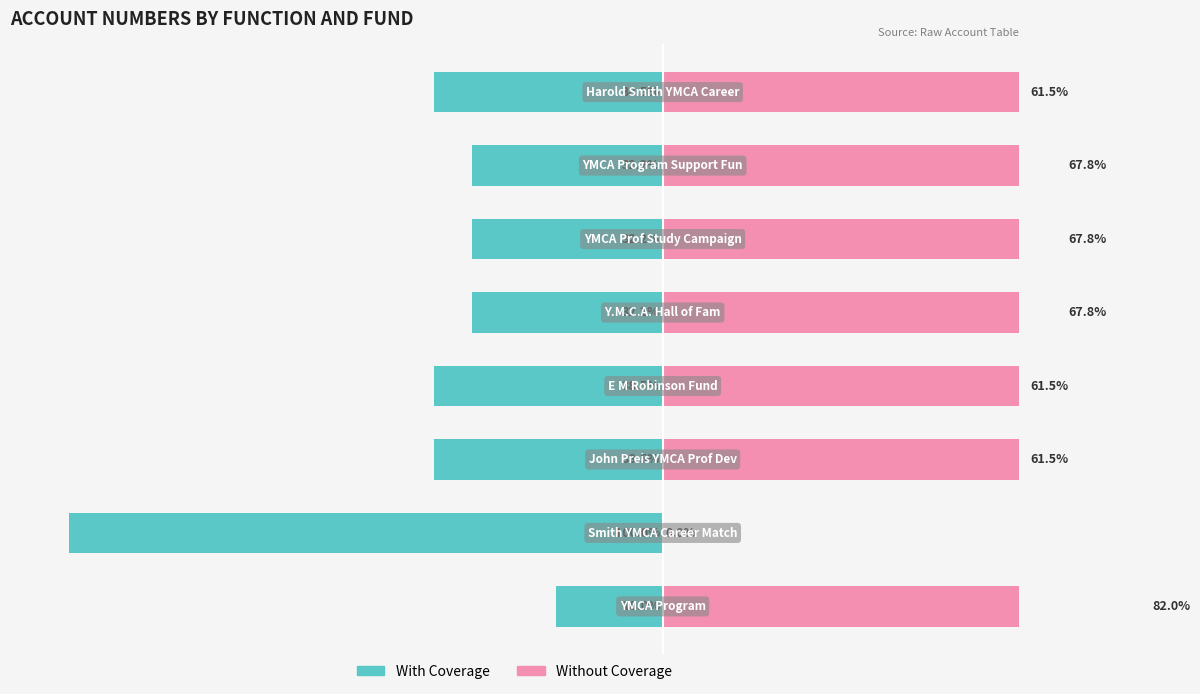

What is the difference between the highest and lowest values at 2?

100.0